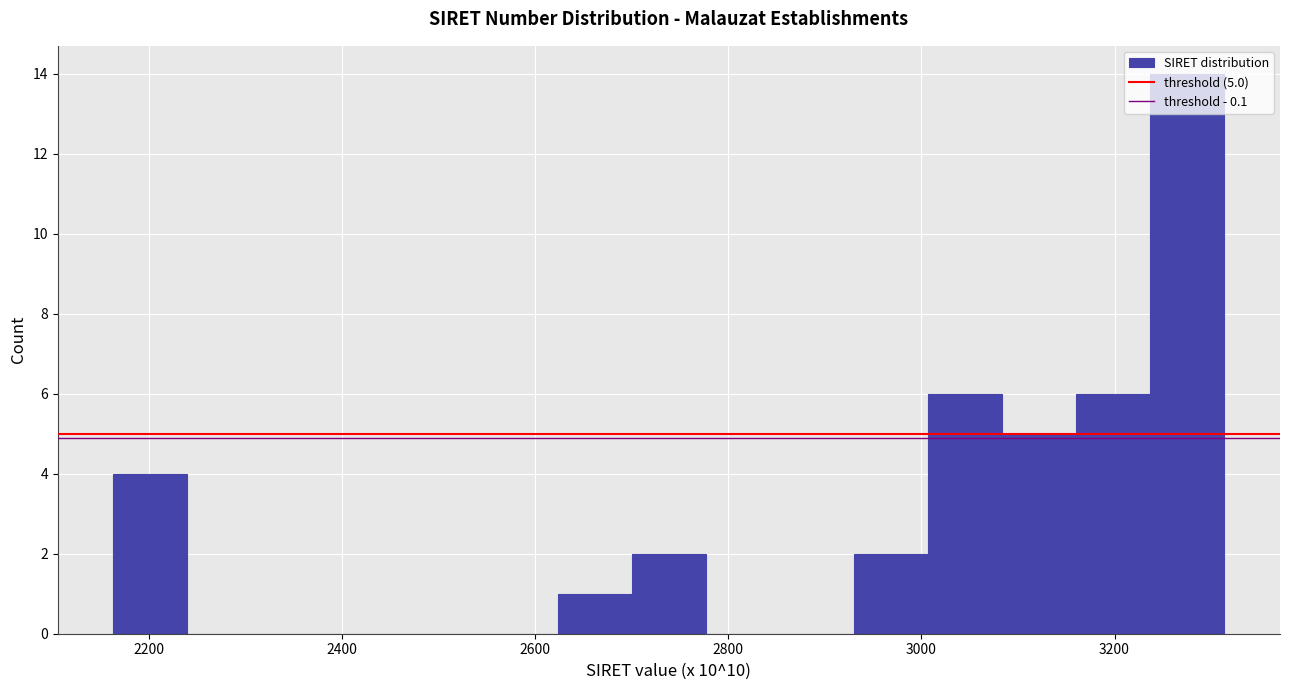

Around what value on the x-axis is the tallest bar? Give the approximate position of its centre, as read against the axis.

3280